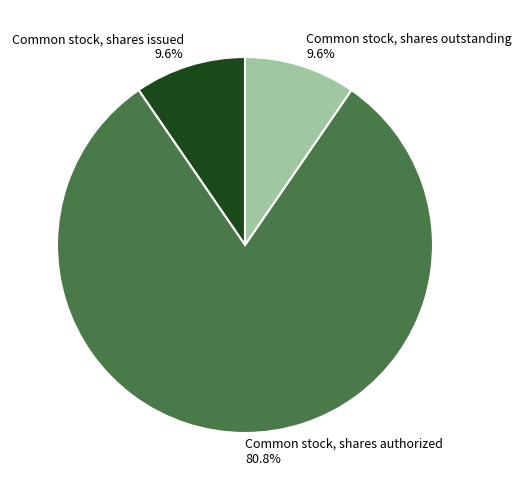

What portion of the pie excludes Common stock, shares authorized?

19.2%